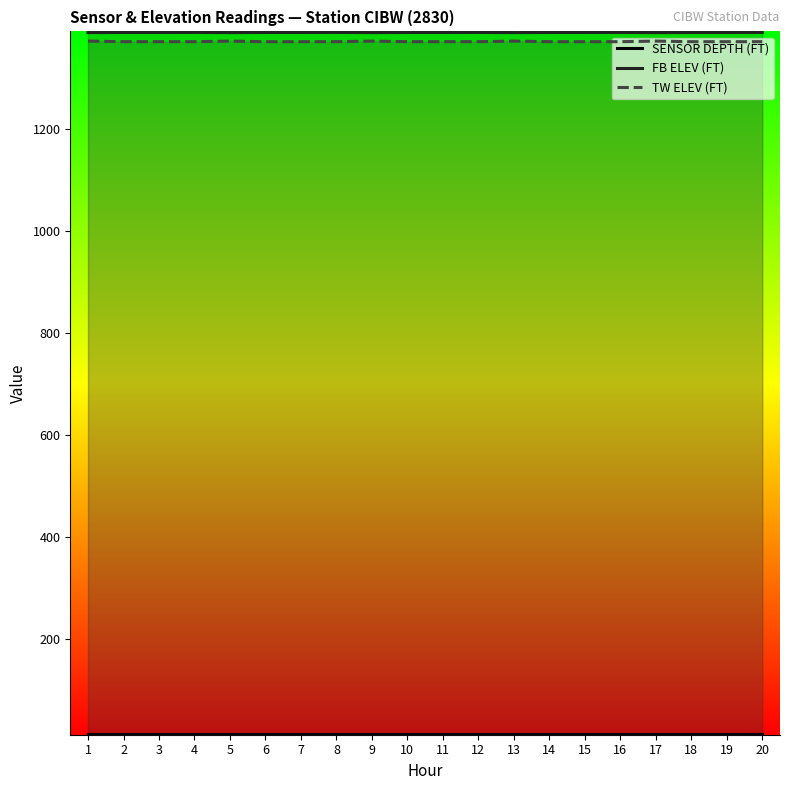

Which category has the highest value in the SENSOR DEPTH (FT) series?

1